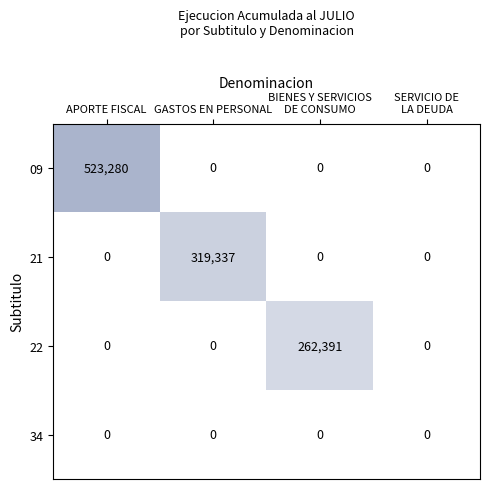

Rank the series by their maximum value, from highest to lowest.

09, 21, 22, 34